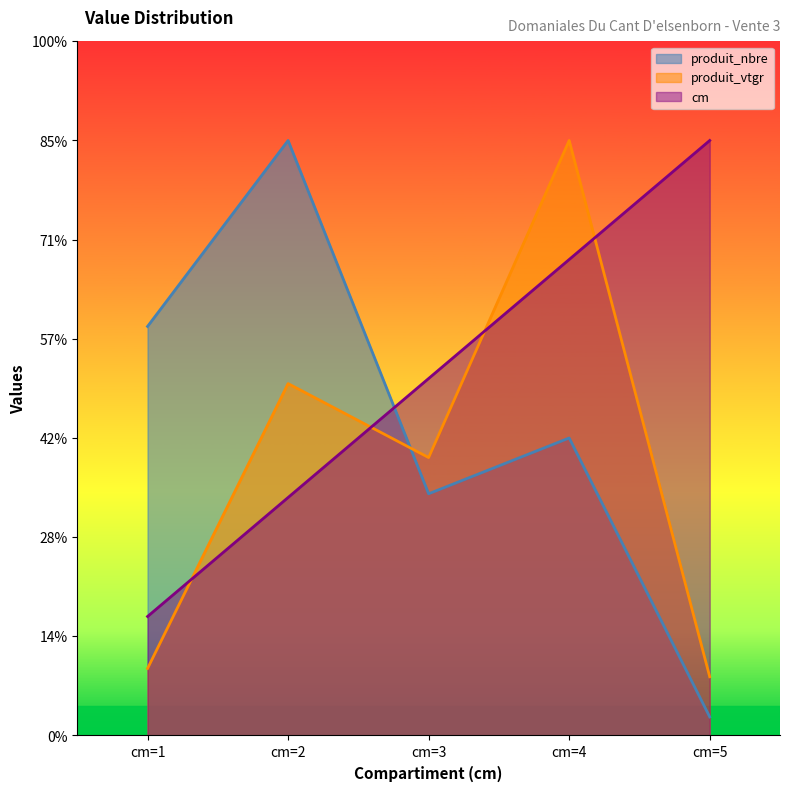

True or false: produit_vtgr and produit_nbre cross at least once.

True